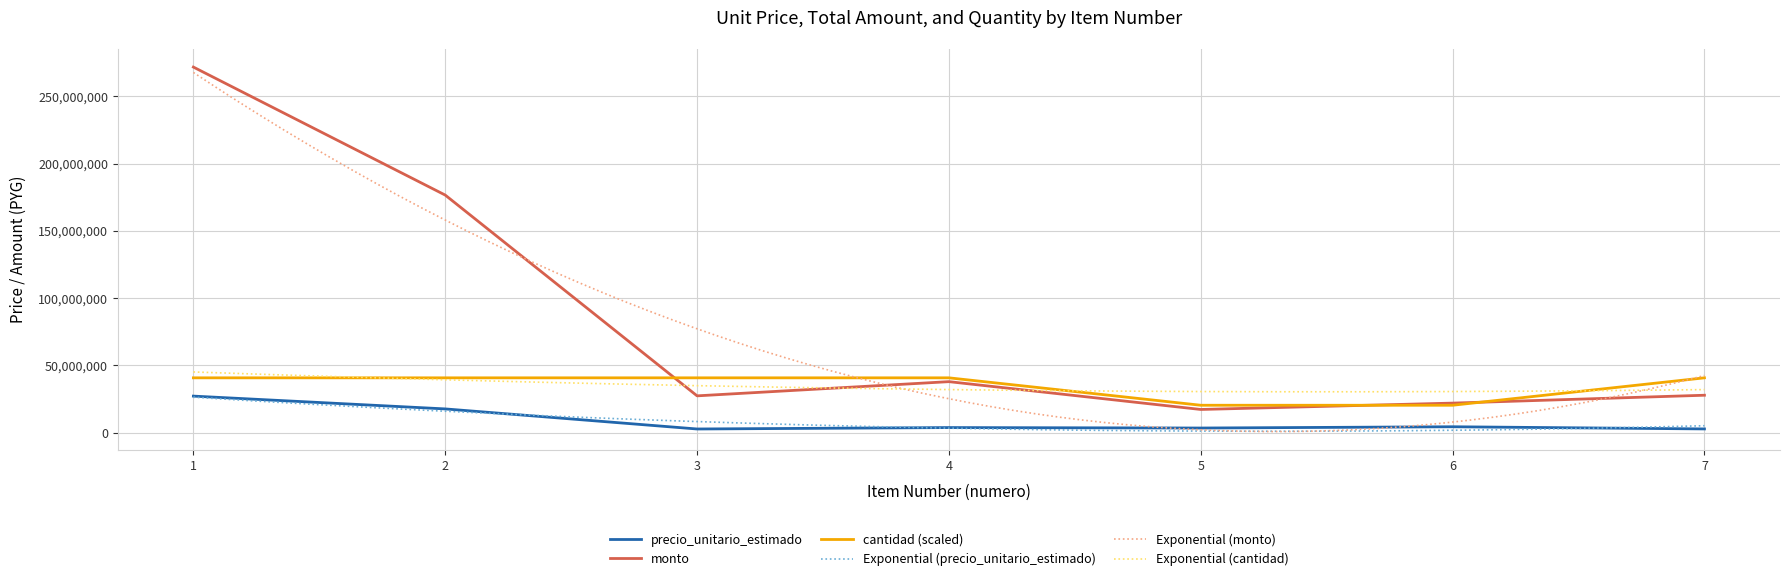

What is the highest value of the cantidad (scaled) series?

40756180.5